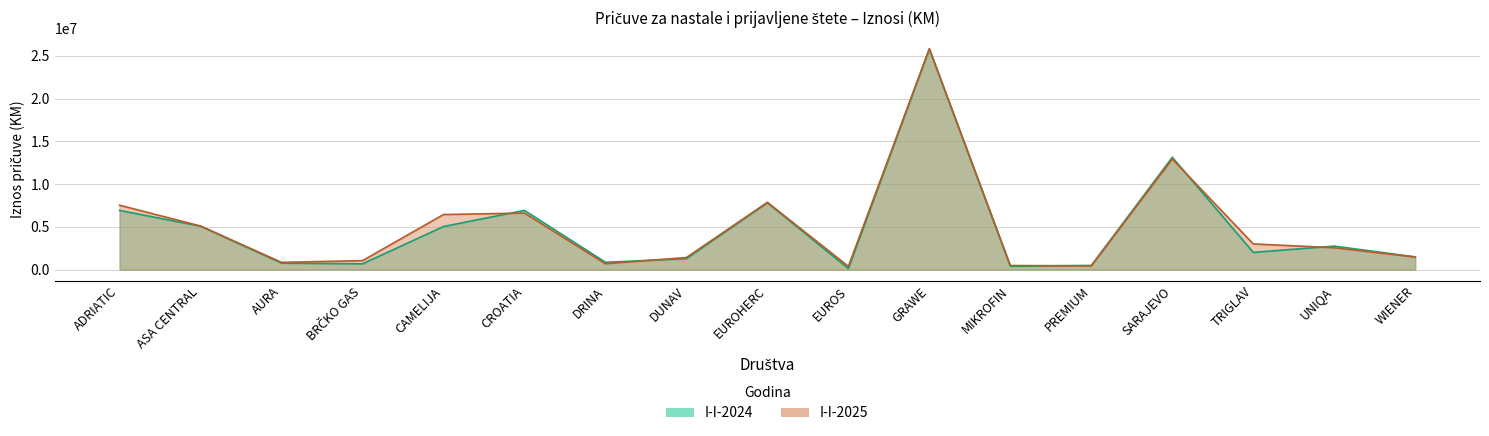

Reading left to right, transcribe all the data shown in this chart.

I-I-2024: ADRIATIC=6922011	ASA CENTRAL=5080655	AURA=754655	BRČKO GAS=673849	CAMELIJA=5039243	CROATIA=6927097	DRINA=854771	DUNAV=1278279	EUROHERC=7820063	EUROS=124924	GRAWE=25808055	MIKROFIN=397169	PREMIUM=486625	SARAJEVO=13141466	TRIGLAV=2010932	UNIQA=2750720	WIENER=1486231
I-I-2025: ADRIATIC=7533895	ASA CENTRAL=5100121	AURA=849091	BRČKO GAS=1047440	CAMELIJA=6442848	CROATIA=6617438	DRINA=683773	DUNAV=1416605	EUROHERC=7872433	EUROS=383905	GRAWE=25848556	MIKROFIN=477273	PREMIUM=440041	SARAJEVO=12944514	TRIGLAV=3006336	UNIQA=2557436	WIENER=1473972